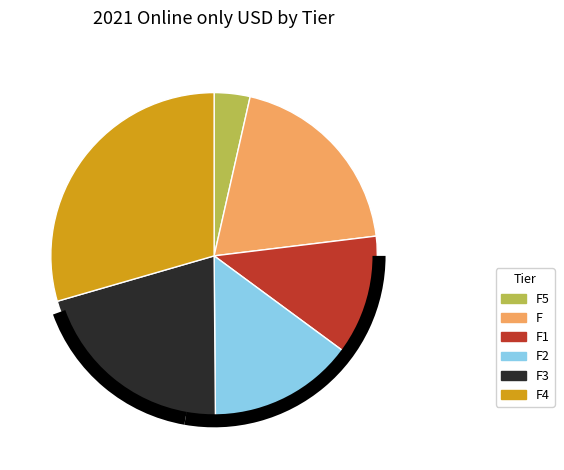

Is it true that F1 is 12% of the pie?

True